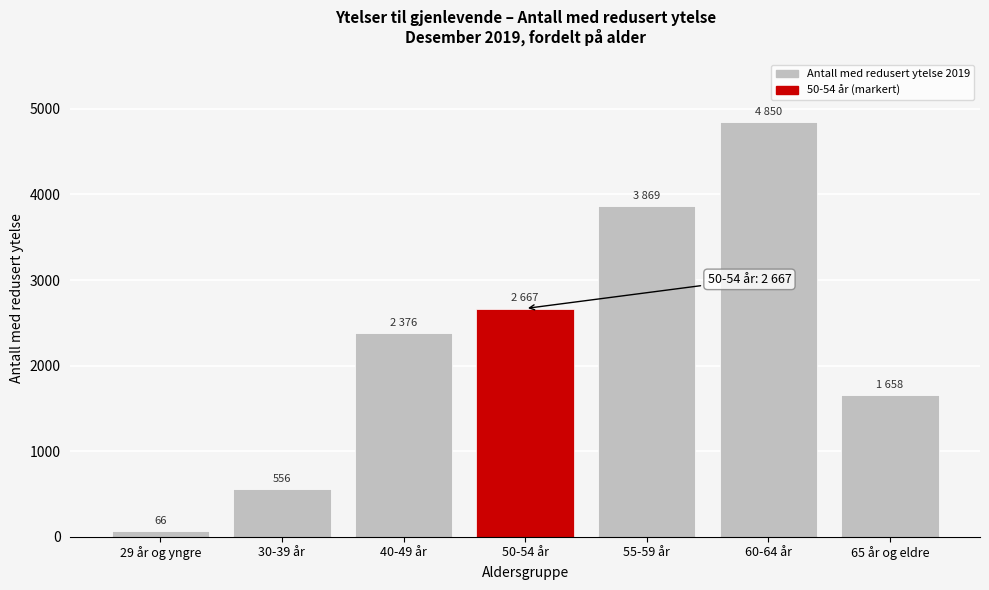

Reading left to right, list all the values displayed in this chart.

29 år og yngre=66	30-39 år=556	40-49 år=2376	50-54 år=2667	55-59 år=3869	60-64 år=4850	65 år og eldre=1658